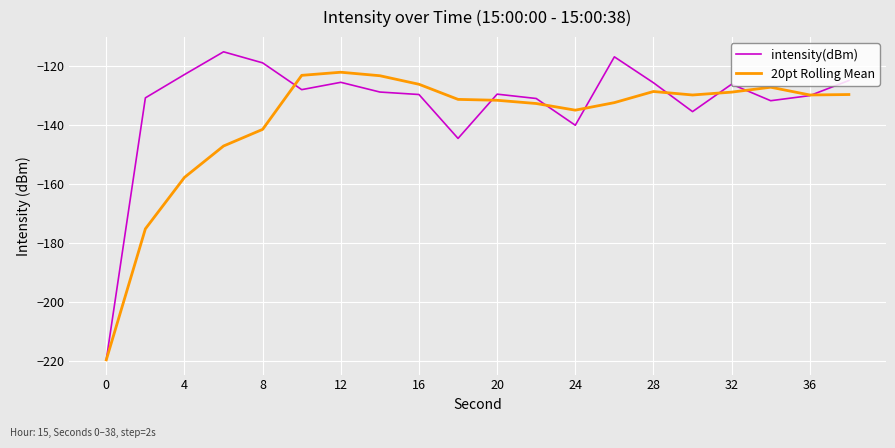

What is the difference between the second highest and minimum values in the intensity(dBm) series?

102.8